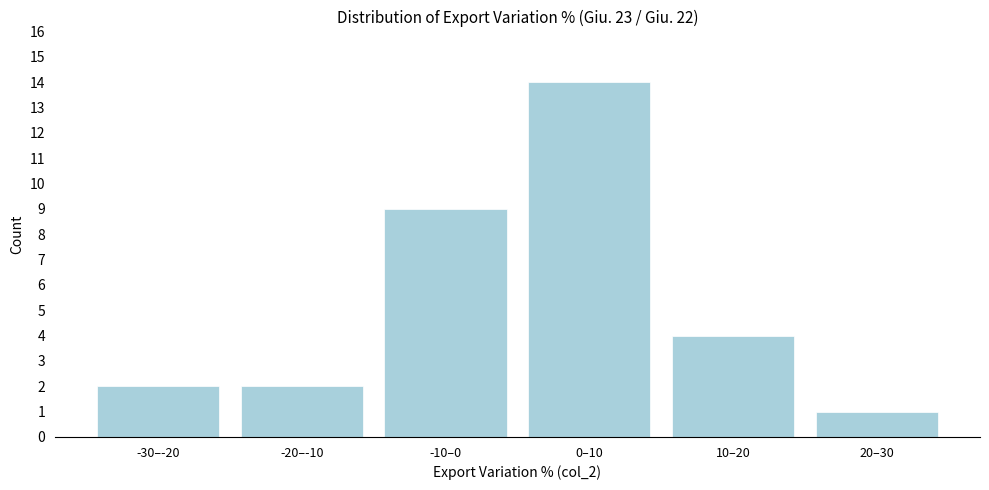

Reading left to right, what are all the values shown in this chart?

-30–-20=2	-20–-10=2	-10–0=9	0–10=14	10–20=4	20–30=1